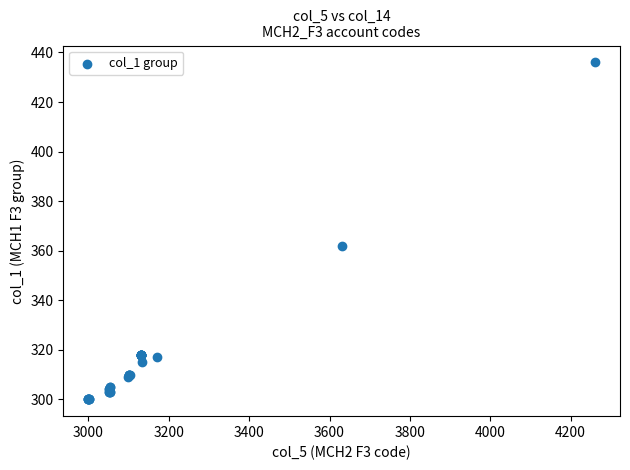

What Y value in the scatter plot is closest to 368?

362